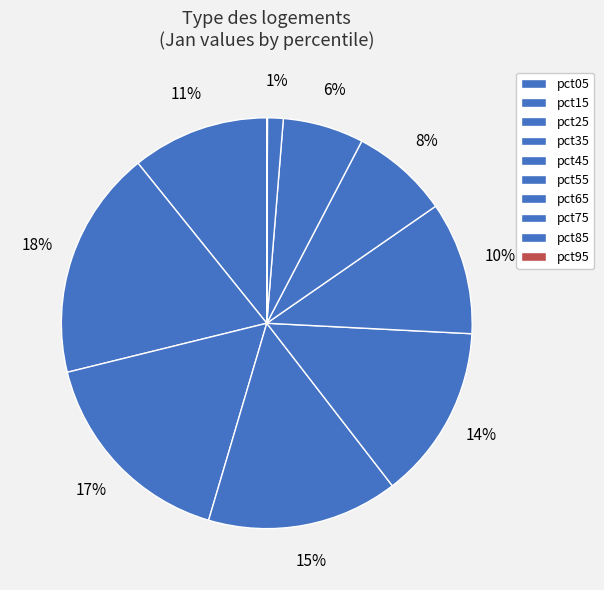

Does pct35 account for over 50% of the chart?

No